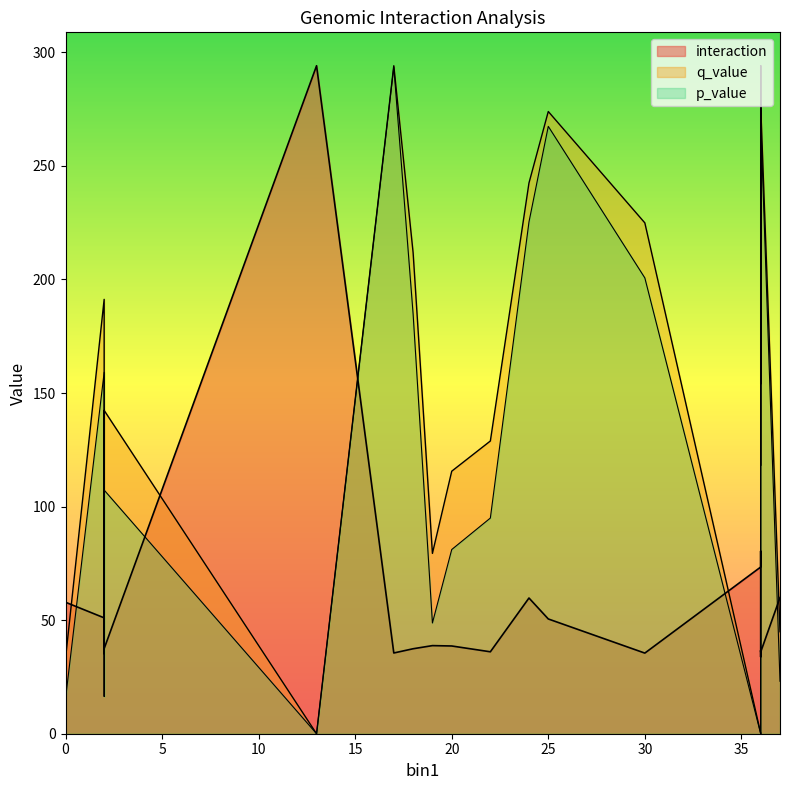

How many lines are shown in the chart?

3